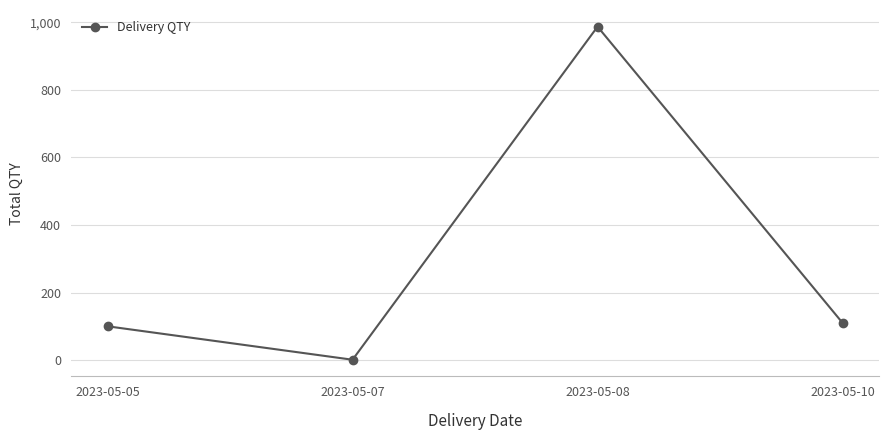

Reading left to right, extract all data points from this chart.

2023-05-05=100	2023-05-07=1	2023-05-08=987	2023-05-10=110